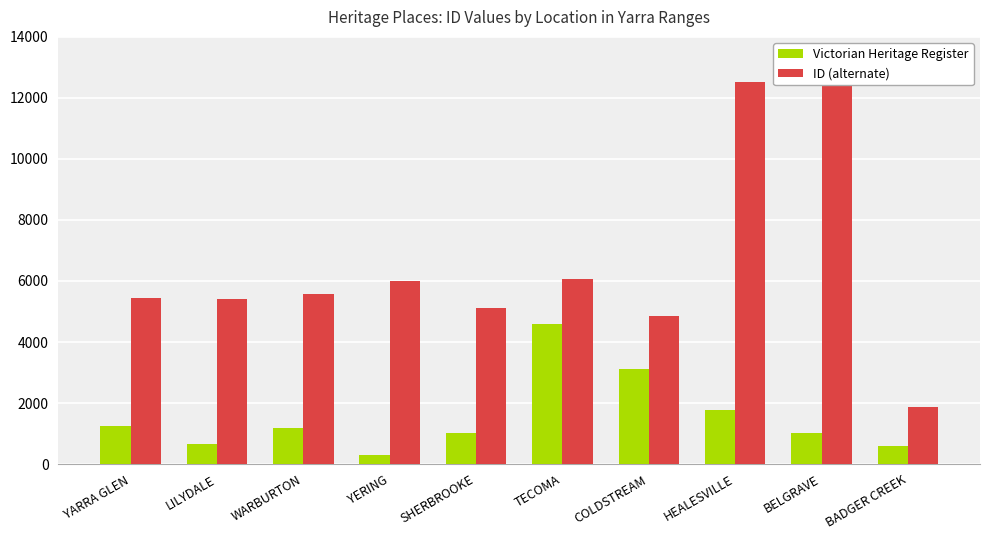

What is the difference between the highest and lowest values at YERING?

5675